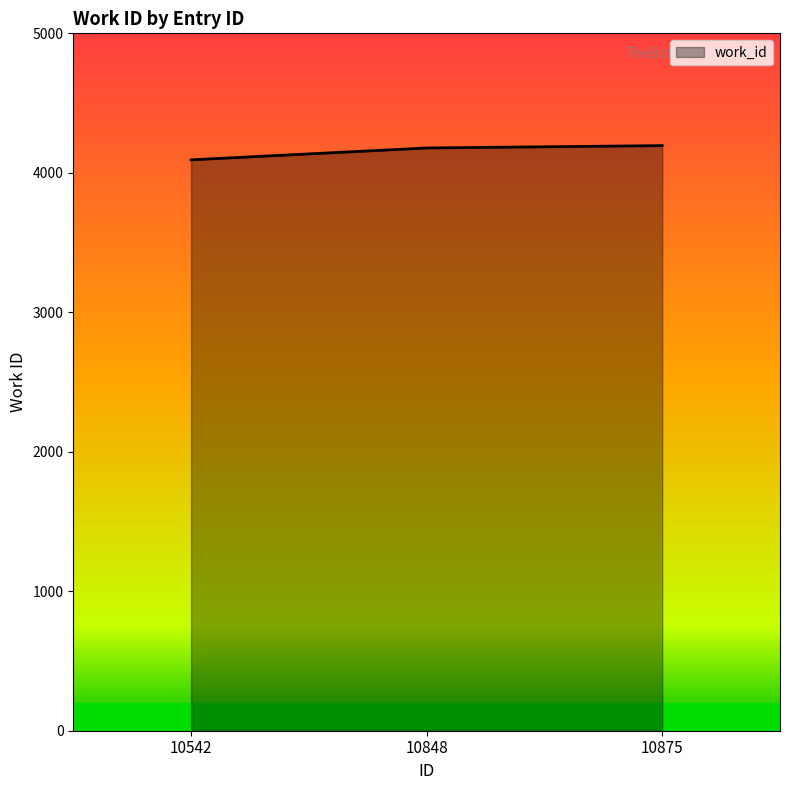

What is the sum of the values at 10875 and 10848?

8373